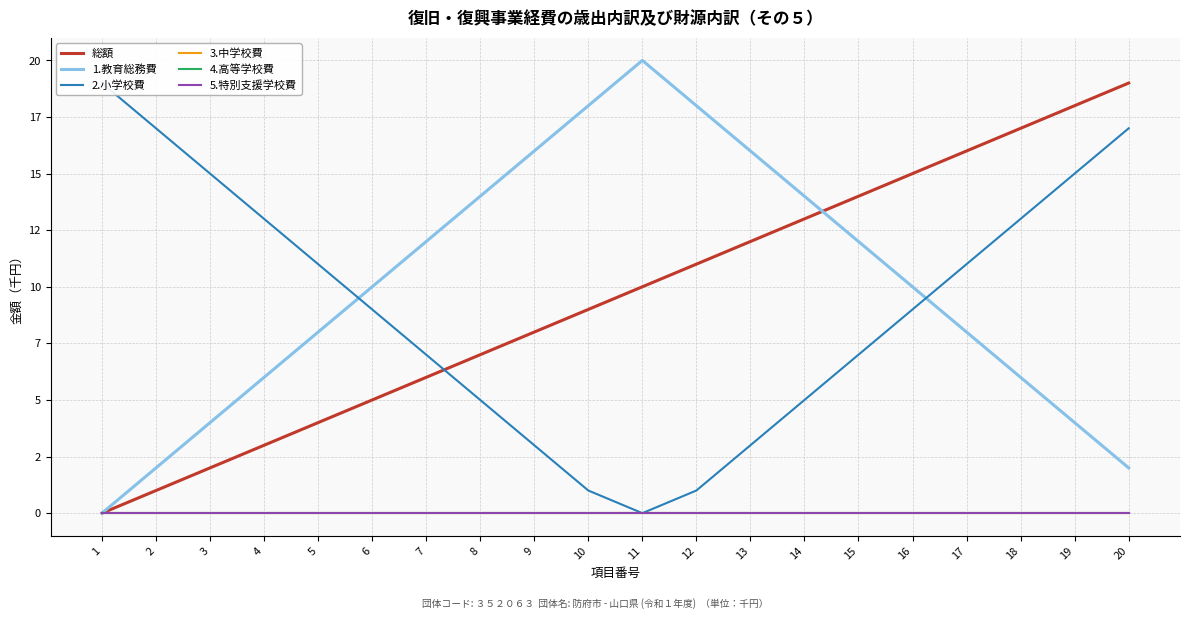

How many distinct data groups are displayed?

6